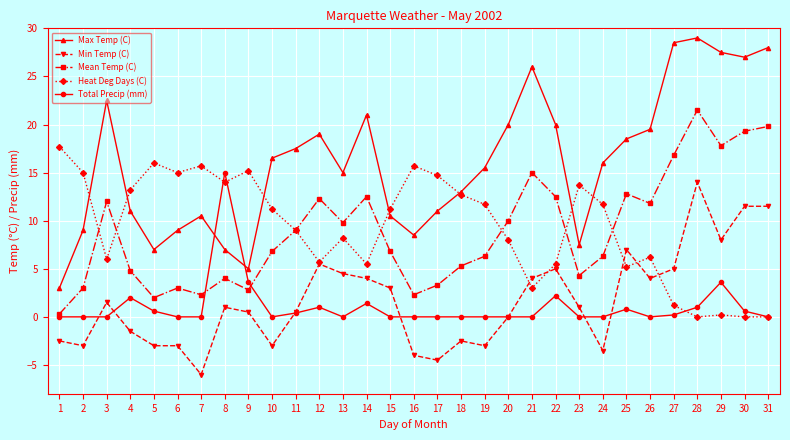

What is the maximum value shown in the chart?

29.0